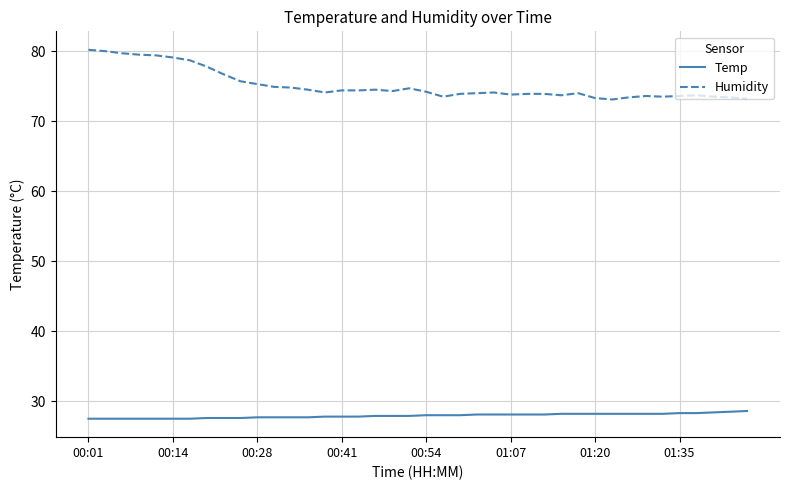

True or false: Humidity and Temp cross at least once.

False